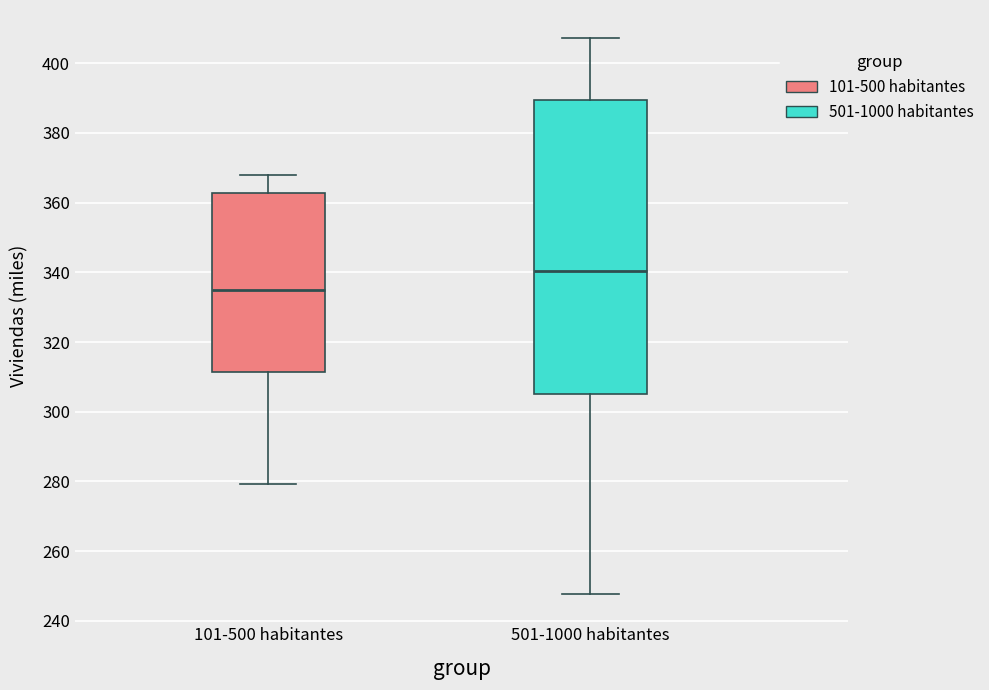

Reading left to right, transcribe this box plot: for each box, give where its median line is, the range the box spans, and where its two whiskers end, as read against the y-axis. The values are not printed on the chart, so give them approximately, as read against the axis.

101-500 habitantes: median 336, box 312 to 362, whiskers 280 to 368
501-1000 habitantes: median 340, box 306 to 390, whiskers 248 to 408